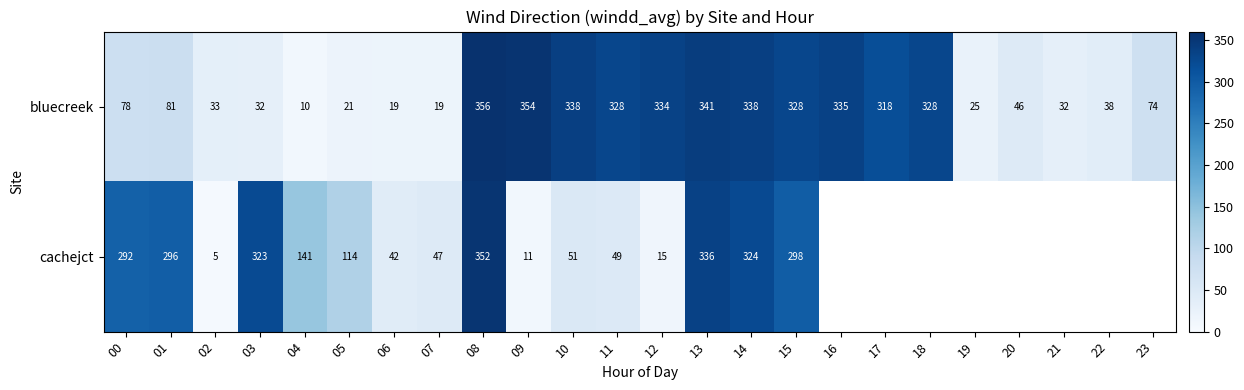

The value of cachejct at 12 is 9.6. True or false?

False